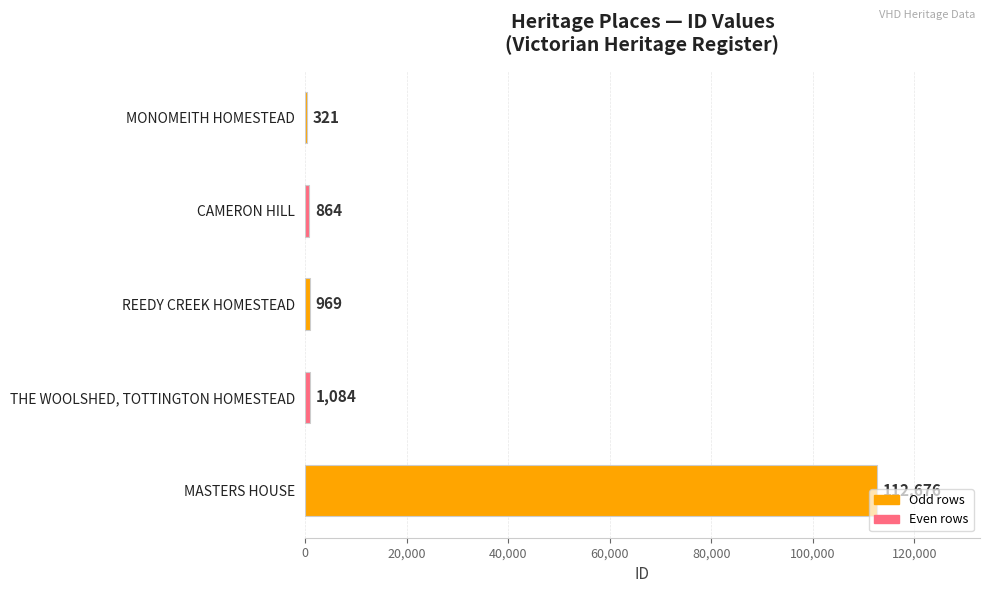

What is the change in value from MONOMEITH HOMESTEAD to MASTERS HOUSE?

+112355